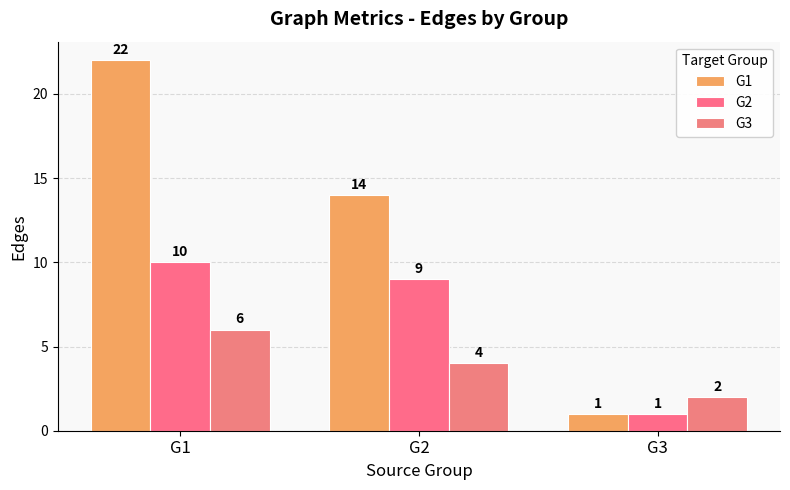

True or false: G1 has a value of 15 at G1.

False